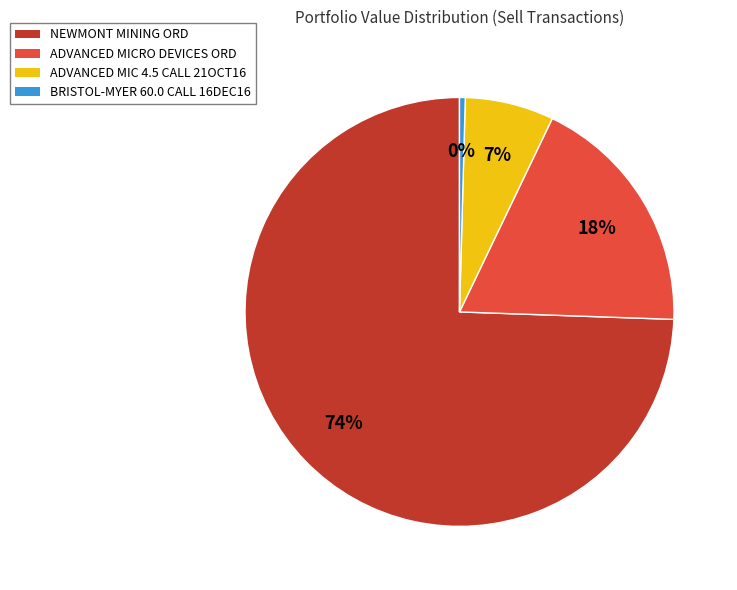

Combined, do ADVANCED MICRO DEVICES ORD and BRISTOL-MYER 60.0 CALL 16DEC16 account for over 50%?

No